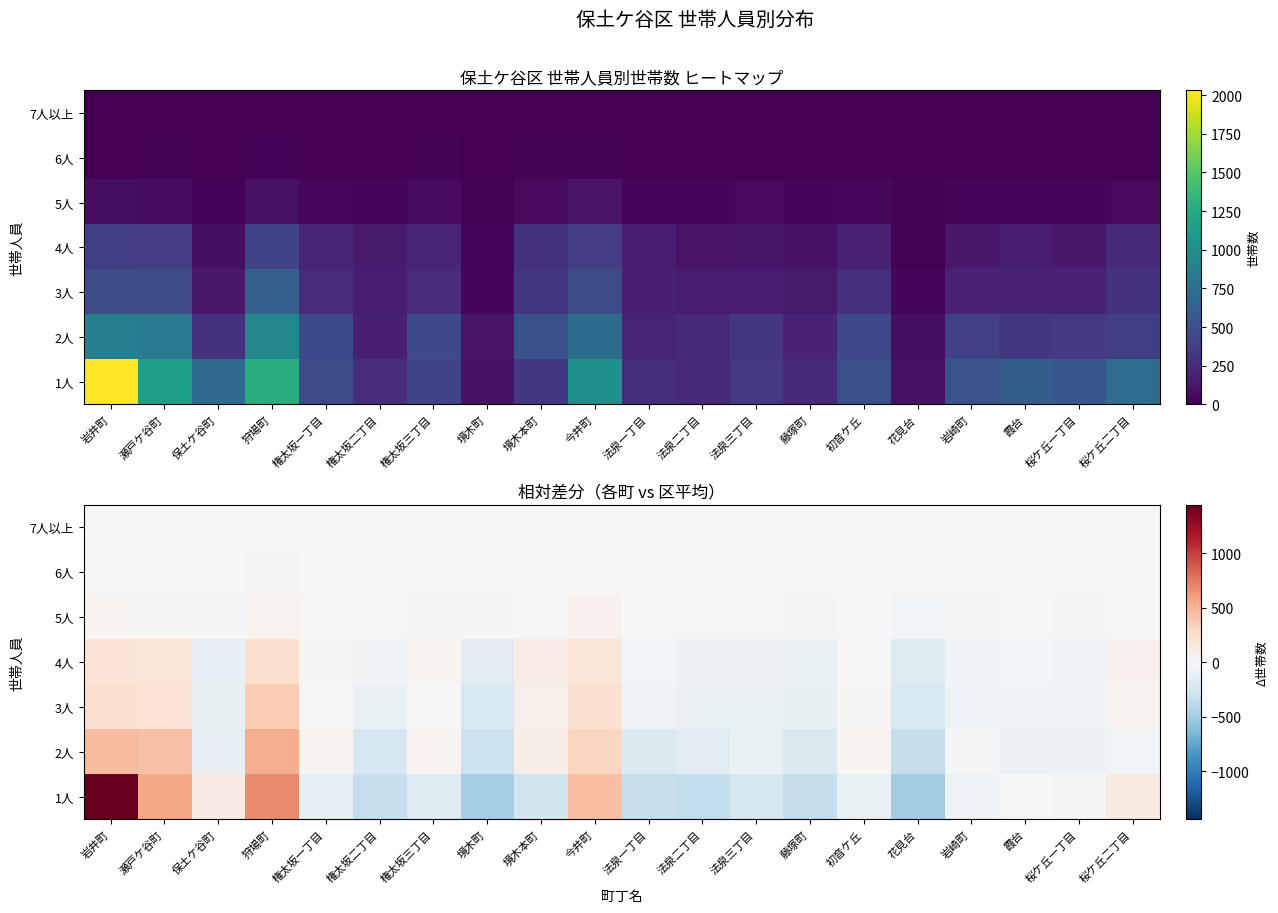

At which label does 7人以上 first exceed 0?

瀬戸ケ谷町